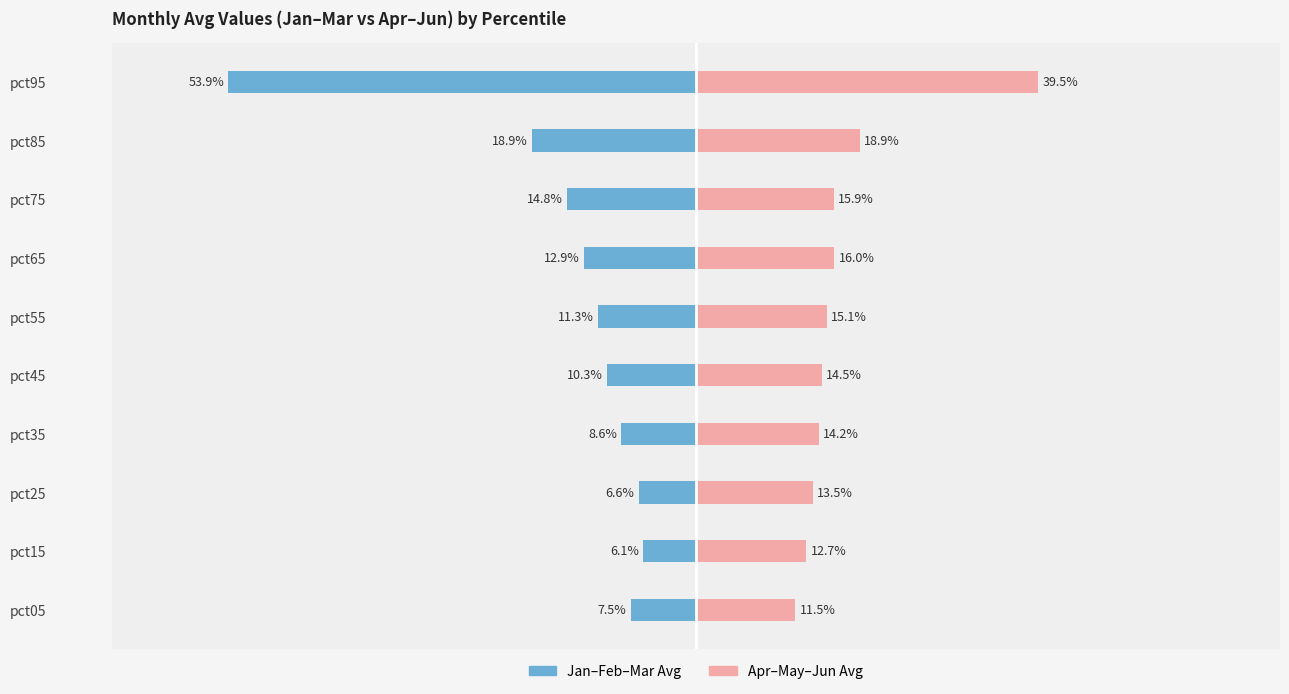

Which series has the largest total across all categories?

Apr-May-Jun Avg